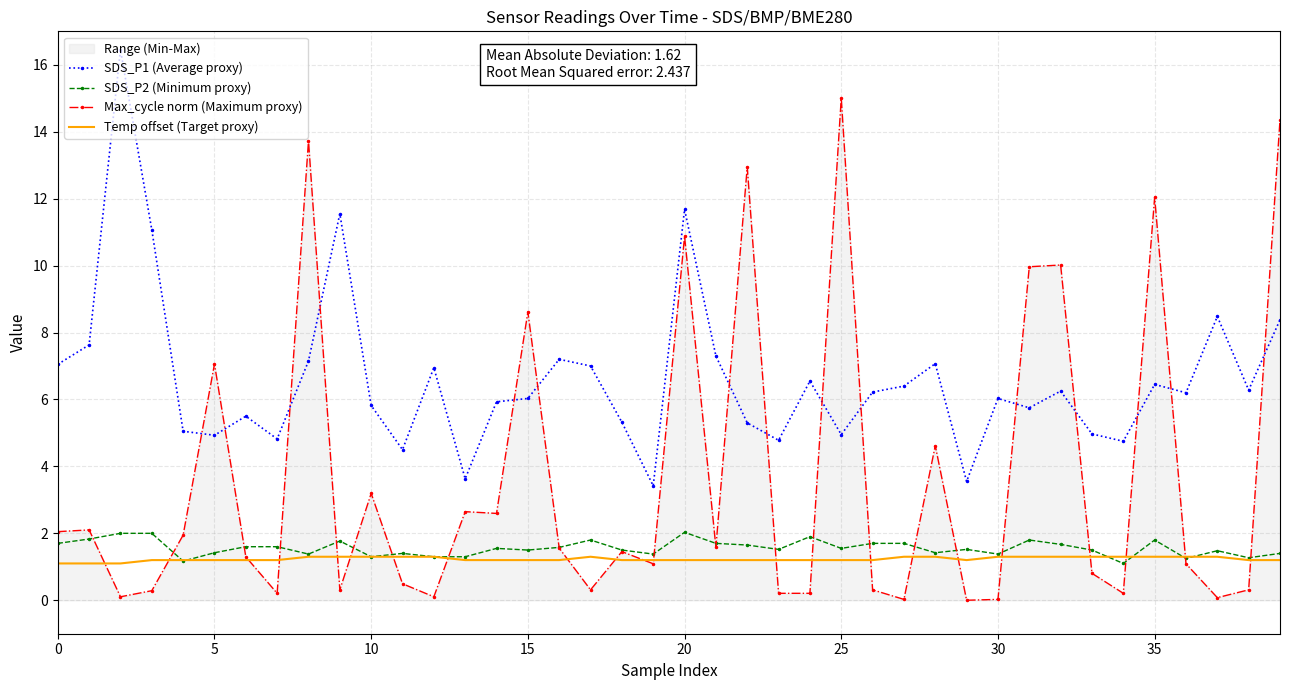

Reading left to right, list all the values displayed in this chart.

SDS_P1 (Average proxy): 7.0	7.6	16.4	11.1	5.0	4.9	5.5	4.8	7.2	11.6	5.8	4.5	7.0	3.6	5.9	6.0	7.2	7.0	5.3	3.4	11.7	7.3	5.3	4.8	6.5	5.0	6.2	6.4	7.1	3.5	6.0	5.8	6.2	5.0	4.8	6.5	6.2	8.5	6.3	8.4
SDS_P2 (Minimum proxy): 1.7	1.8	2.0	2.0	1.2	1.4	1.6	1.6	1.4	1.8	1.3	1.4	1.3	1.3	1.6	1.5	1.6	1.8	1.5	1.4	2.0	1.7	1.6	1.5	1.9	1.6	1.7	1.7	1.4	1.5	1.4	1.8	1.7	1.5	1.1	1.8	1.2	1.5	1.3	1.4
Max_cycle norm (Maximum proxy): 2.1	2.1	0.1	0.3	1.9	7.1	1.3	0.2	13.7	0.3	3.2	0.5	0.1	2.6	2.6	8.6	1.6	0.3	1.5	1.1	10.9	1.6	12.9	0.2	0.2	15.0	0.3	0.0	4.6	0.0	0.0	10.0	10.0	0.8	0.2	12.0	1.1	0.1	0.3	14.4
Temp offset (Target proxy): 1.1	1.1	1.1	1.2	1.2	1.2	1.2	1.2	1.3	1.3	1.3	1.3	1.3	1.2	1.2	1.2	1.2	1.3	1.2	1.2	1.2	1.2	1.2	1.2	1.2	1.2	1.2	1.3	1.3	1.2	1.3	1.3	1.3	1.3	1.3	1.3	1.3	1.3	1.2	1.2